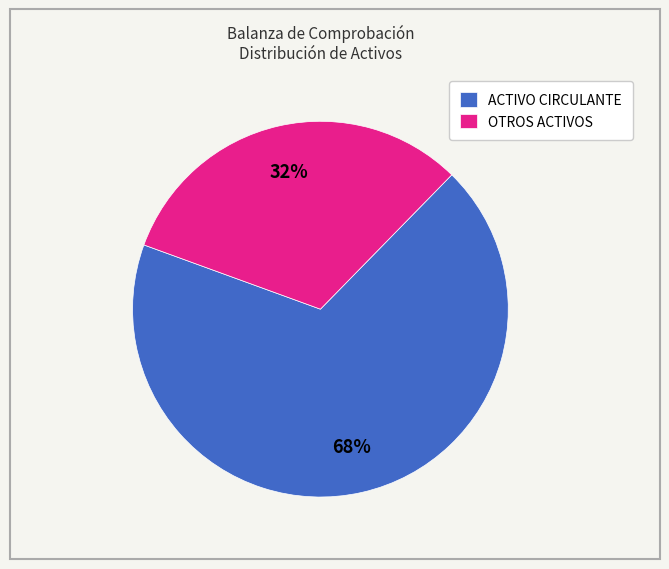

Is the sum of ACTIVO CIRCULANTE and OTROS ACTIVOS greater than half?

Yes